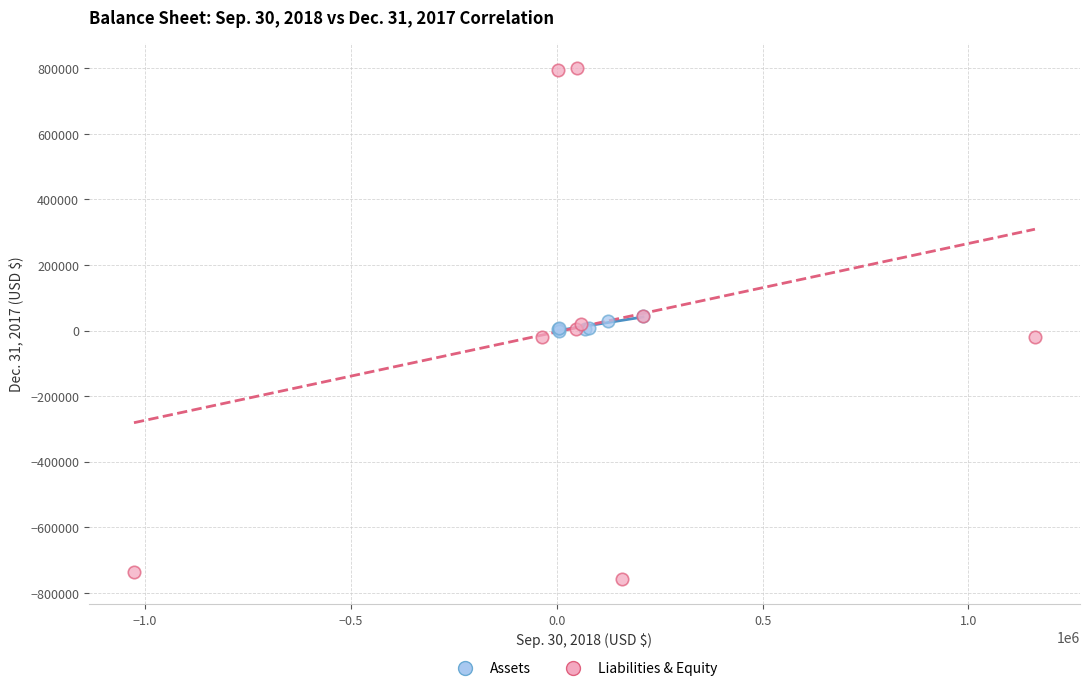

Which series reaches the maximum Y coordinate?

Liabilities & Equity